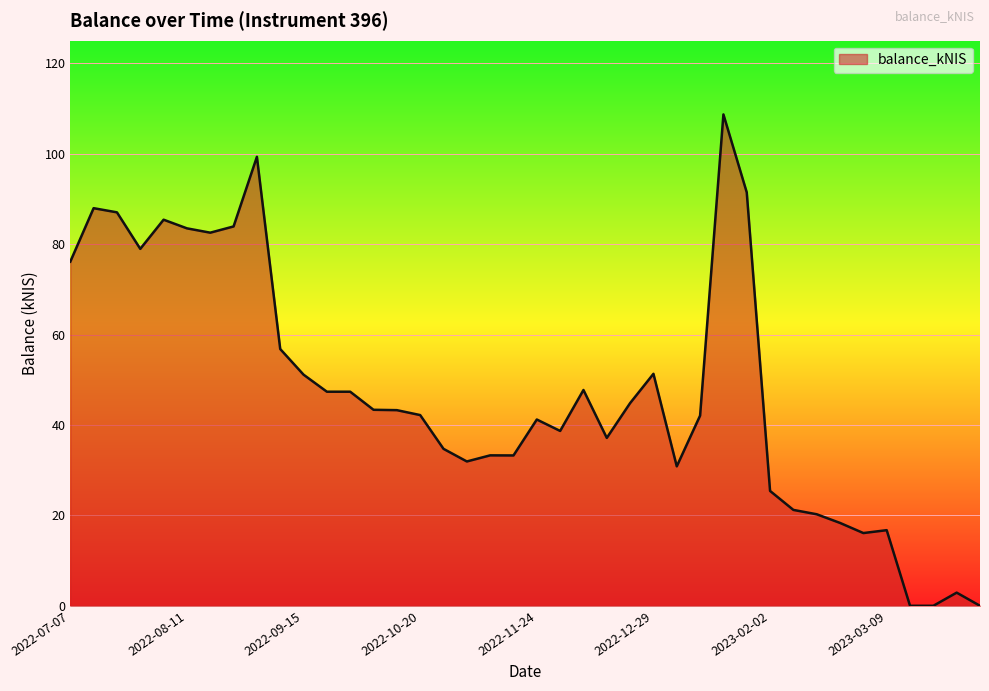

What is the difference between the maximum and minimum values?

108.7